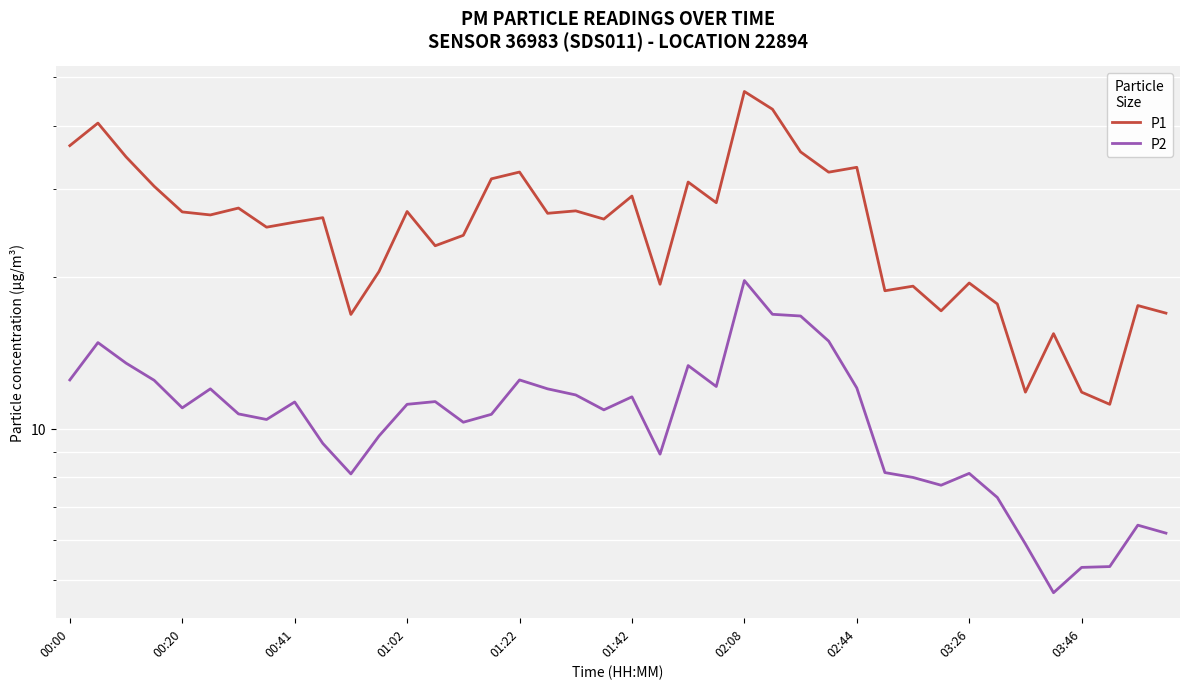

True or false: P1 and P2 intersect in this chart.

False